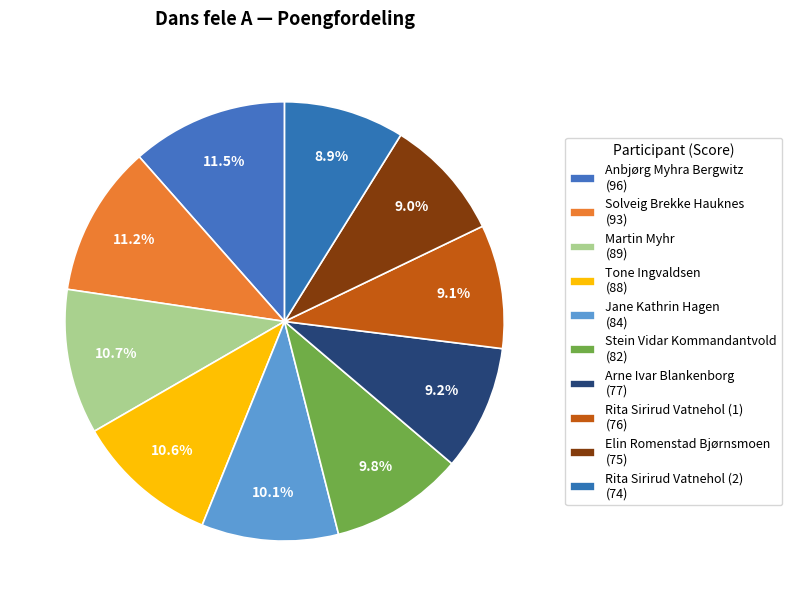

What percentage is the Solveig Brekke Hauknes slice, to the nearest percent?

11%